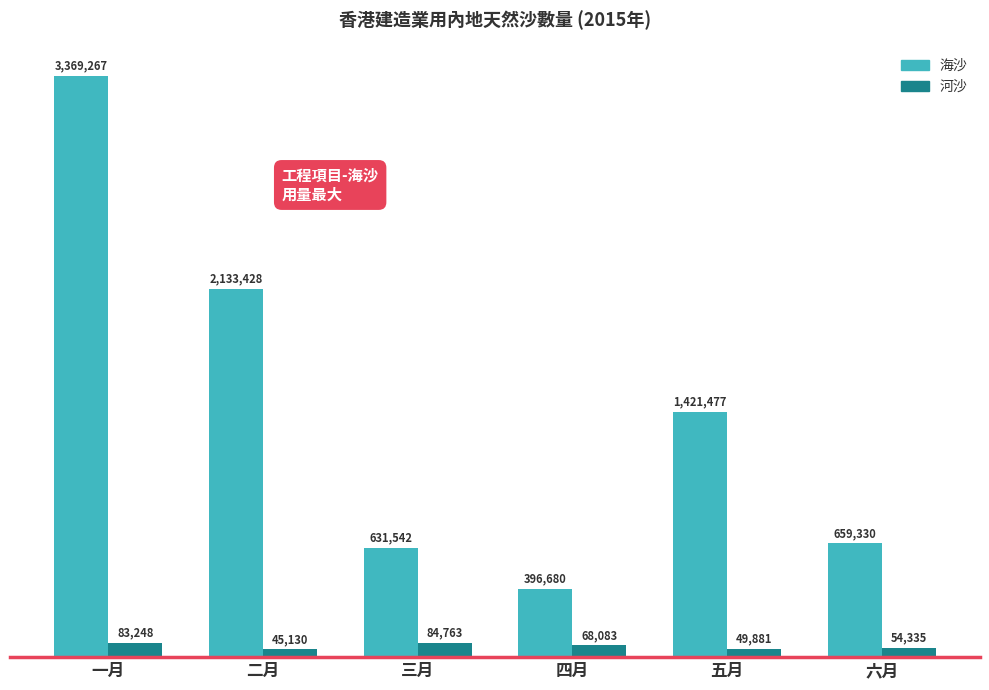

What are all the series names shown in the legend?

海沙, 河沙